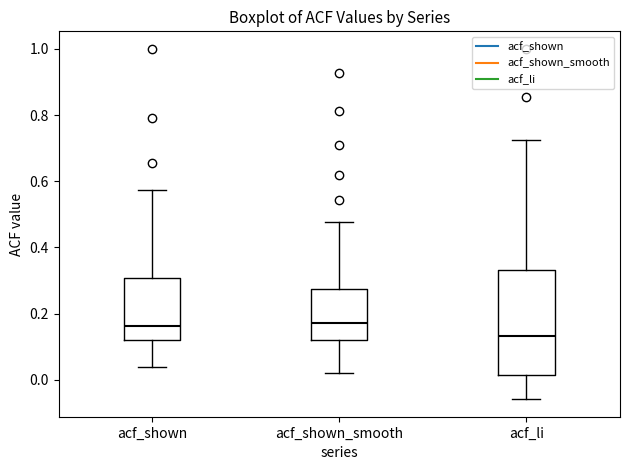

Reading left to right, transcribe this box plot: for each box, give where its median line is, the range the box spans, and where its two whiskers end, as read against the y-axis. The values are not printed on the chart, so give them approximately, as read against the axis.

acf_shown: median 0.16, box 0.12 to 0.30, whiskers 0.04 to 0.58
acf_shown_smooth: median 0.18, box 0.12 to 0.28, whiskers 0.02 to 0.48
acf_li: median 0.14, box 0.02 to 0.34, whiskers -0.06 to 0.72